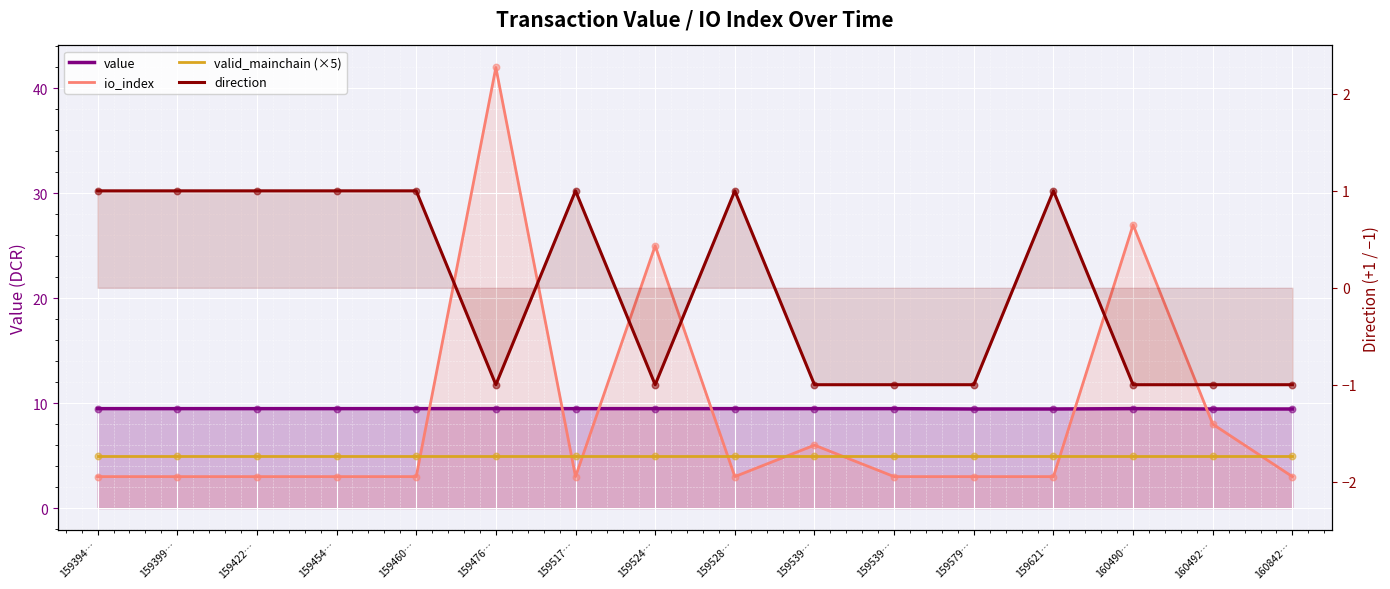

Which series has the widest spread of Y values?

io_index